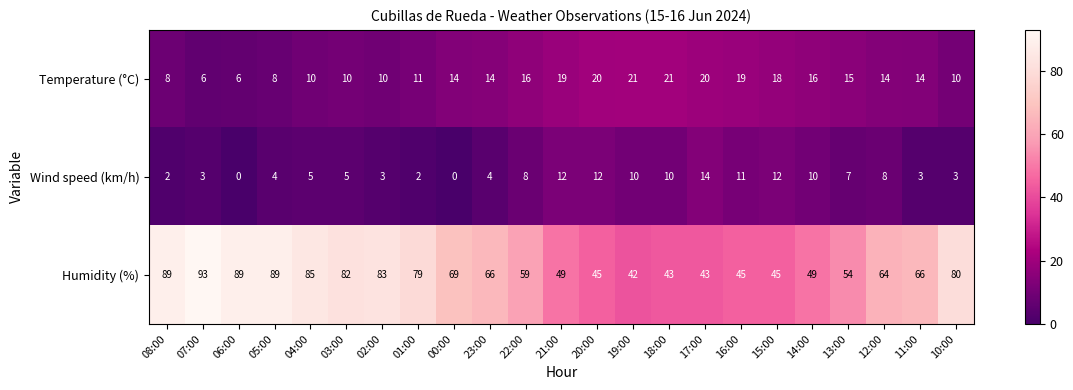

At 01:00, list the series in order from smallest to largest.

Wind speed (km/h), Temperature (°C), Humidity (%)